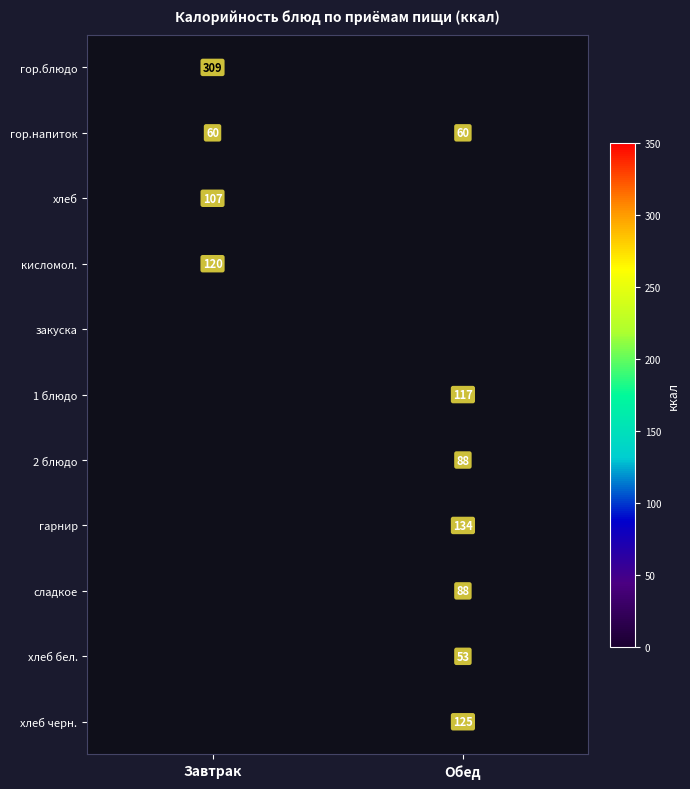

The value of хлеб бел. at Обед is 53. True or false?

True